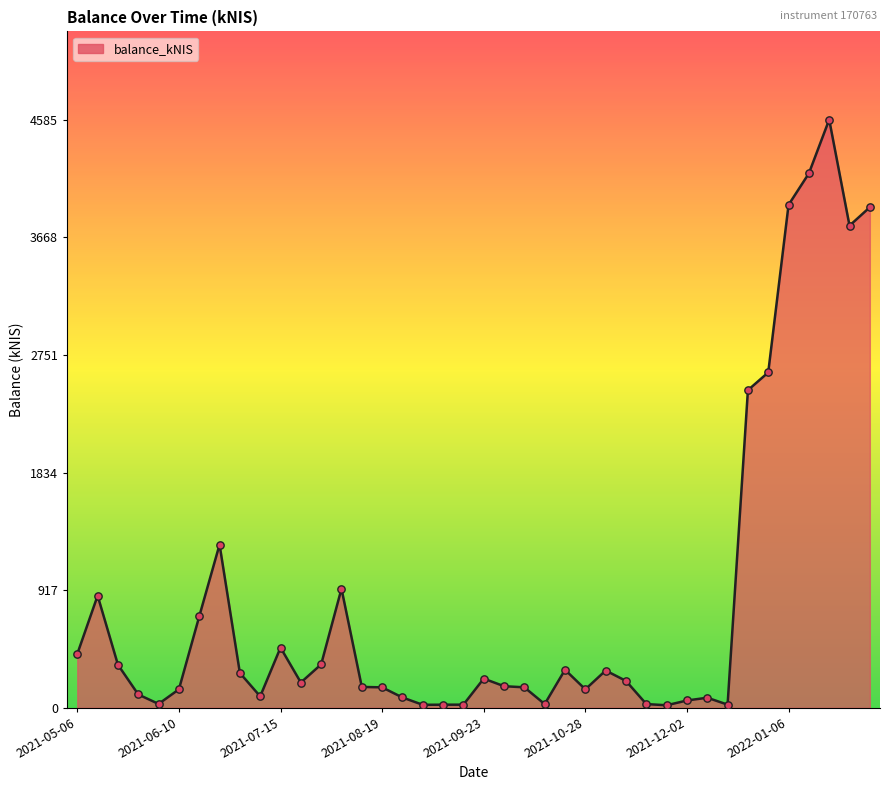

What is the greatest value displayed?

4585.2